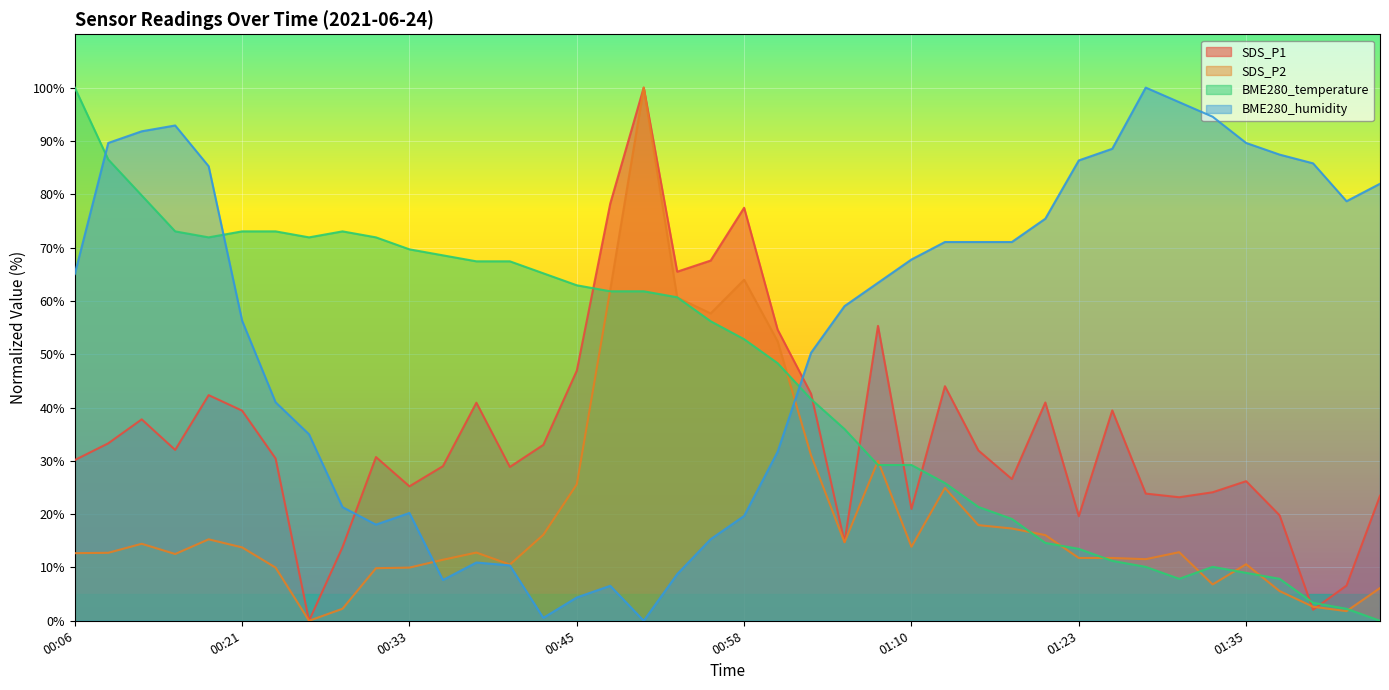

Reading left to right, what are all the values shown in this chart?

SDS_P1: 30.1	33.3	37.8	32.0	42.3	39.4	30.4	0.0	13.8	30.7	25.2	29.0	40.9	28.8	33.0	46.9	78.3	100.0	65.5	67.6	77.5	54.6	42.6	14.8	55.3	21.0	44.0	31.9	26.6	40.9	19.6	39.5	23.9	23.2	24.1	26.2	19.8	2.1	6.6	23.4
SDS_P2: 12.7	12.7	14.4	12.5	15.3	13.8	10.0	0.0	2.3	9.9	10.0	11.4	12.8	10.5	16.1	25.6	62.1	100.0	60.6	57.6	64.0	52.4	31.0	14.7	30.0	13.9	24.9	17.9	17.3	16.1	11.8	11.8	11.6	12.9	6.8	10.6	5.6	2.6	1.8	6.1
BME280_temperature: 100.0	86.5	79.8	73.0	71.9	73.0	73.0	71.9	73.0	71.9	69.7	68.5	67.4	67.4	65.2	62.9	61.8	61.8	60.7	56.2	52.8	48.3	41.6	36.0	29.2	29.2	25.8	21.3	19.1	14.6	13.5	11.2	10.1	7.9	10.1	9.0	7.9	3.4	2.2	0.0
BME280_humidity: 65.0	89.6	91.8	92.9	85.2	56.3	41.0	35.0	21.3	18.0	20.2	7.7	10.9	10.4	0.5	4.4	6.6	0.0	8.7	15.3	19.7	31.7	50.3	59.0	63.4	67.8	71.0	71.0	71.0	75.4	86.3	88.5	100.0	97.3	94.5	89.6	87.4	85.8	78.7	82.0